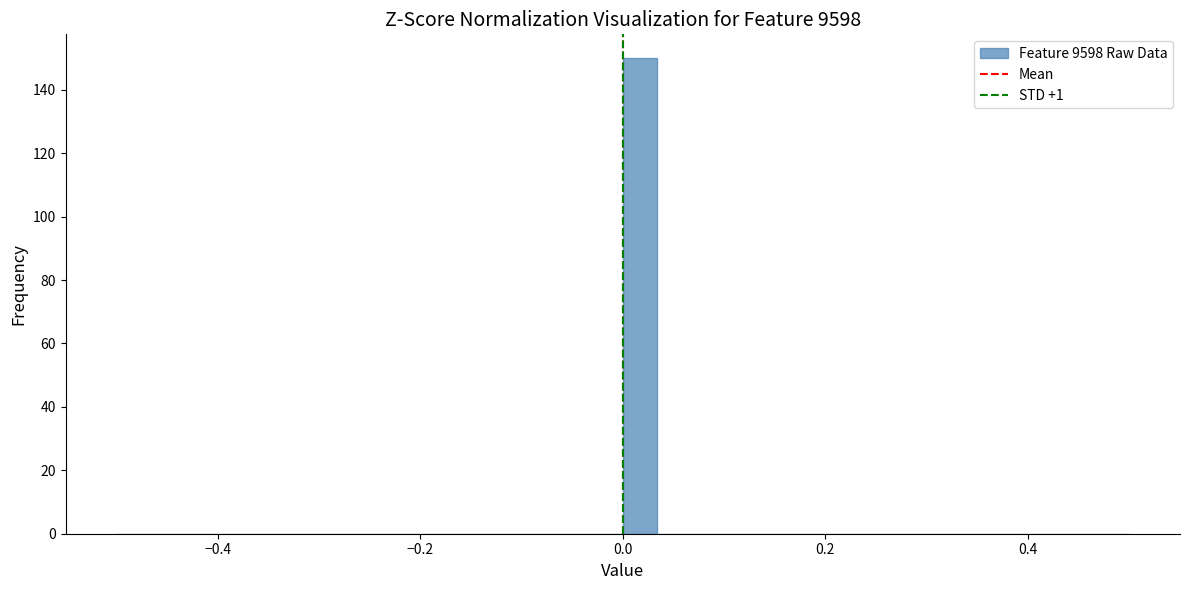

Around what value on the x-axis is the tallest bar? Give the approximate position of its centre, as read against the axis.

0.02